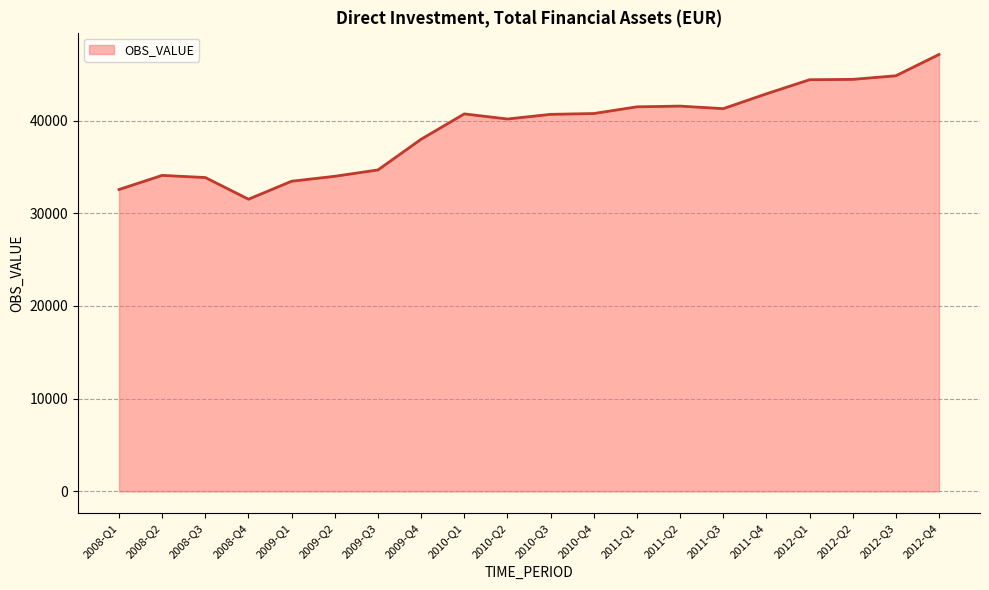

Which label corresponds to the smallest value in the chart?

2008-Q4